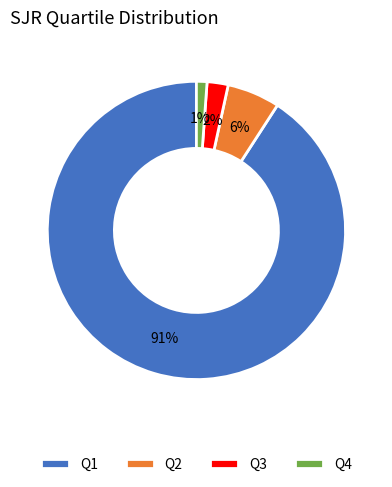

Is the sum of Q2 and Q4 greater than half?

No